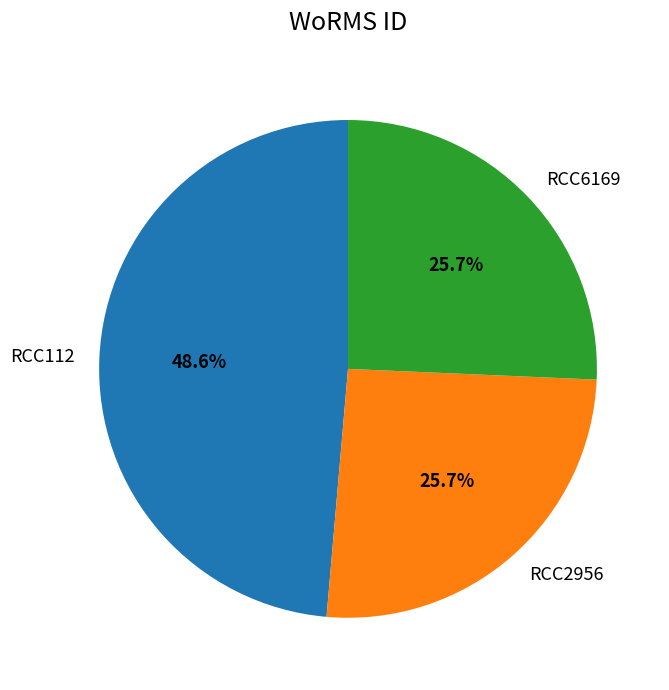

Approximately how many times larger is the value at RCC6169 compared to RCC2956?

1.0